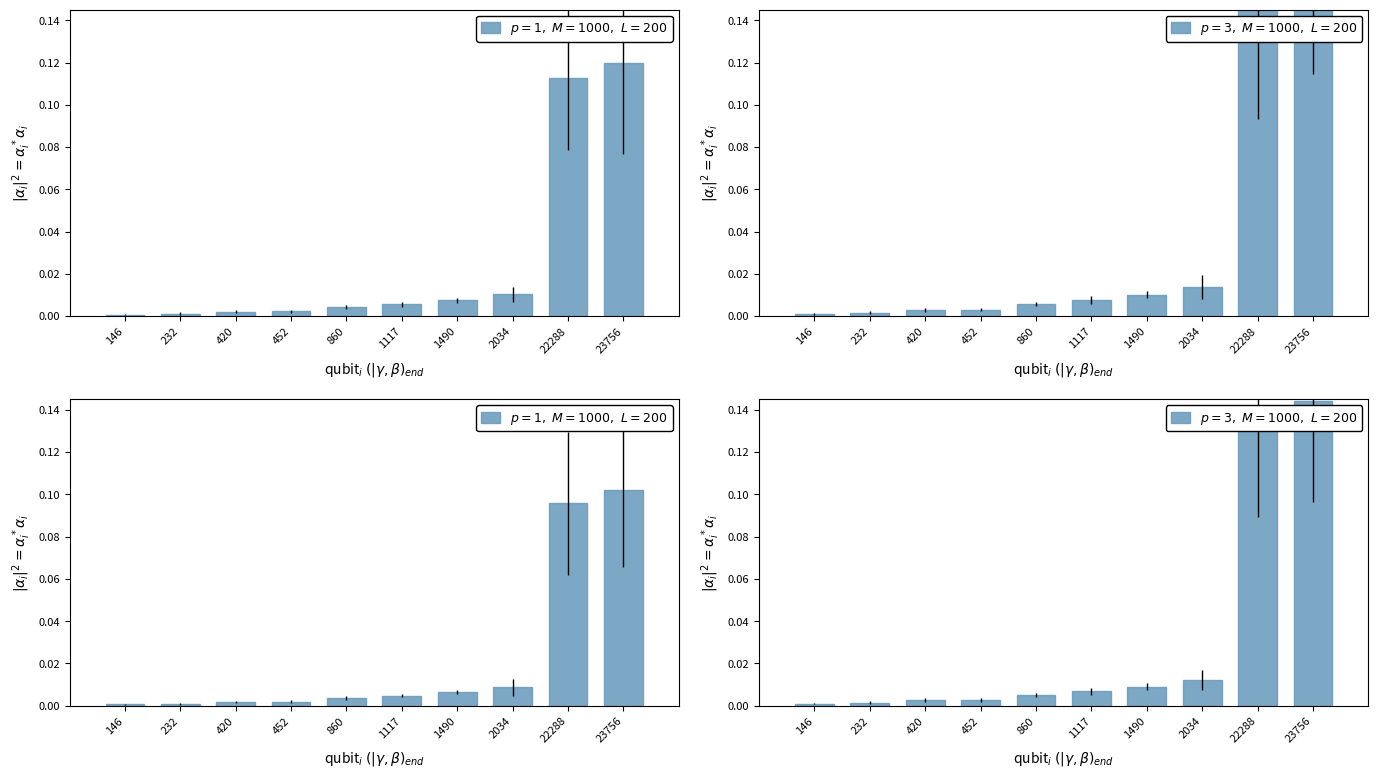

Which series has the largest total across all categories?

$p=3,\ M=1000,\ L=200$